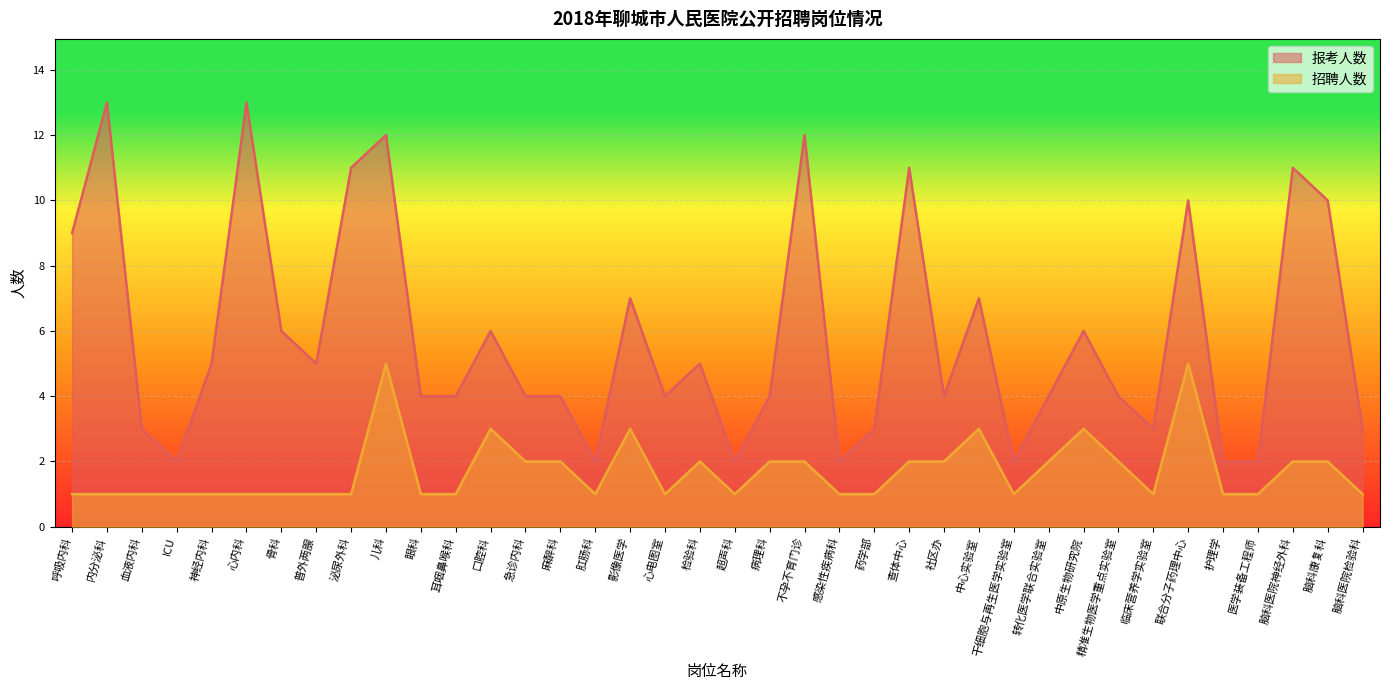

True or false: 报考人数 and 招聘人数 intersect in this chart.

False